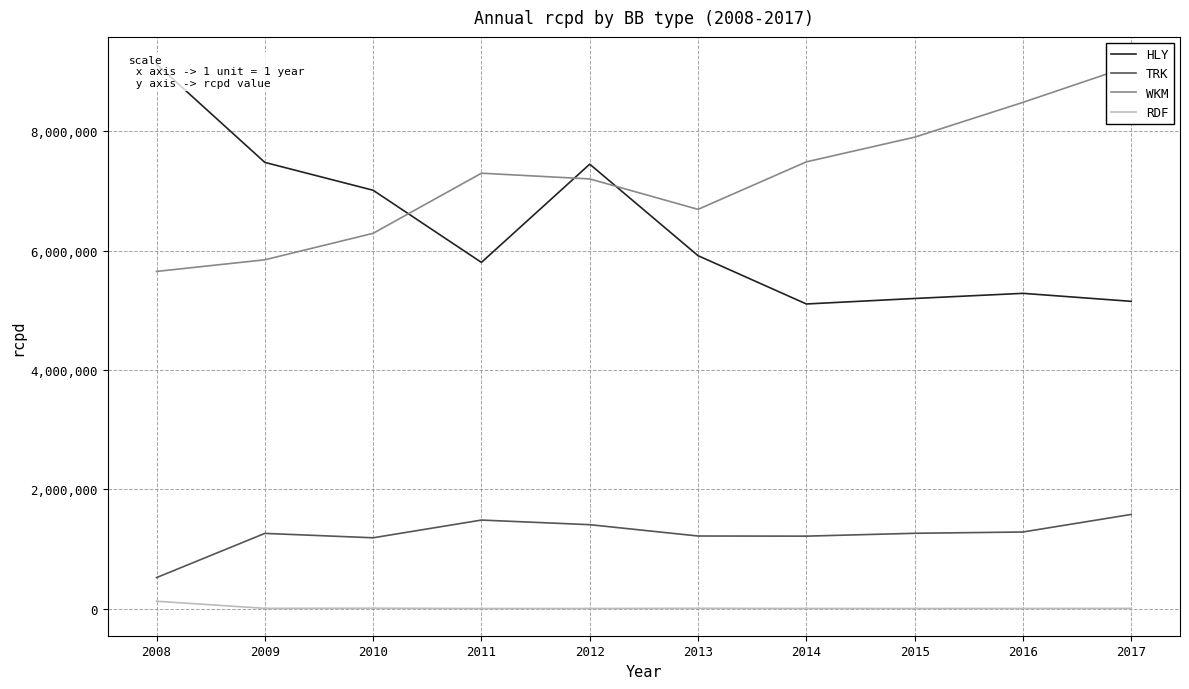

How many data points in HLY are above 5915464?

5